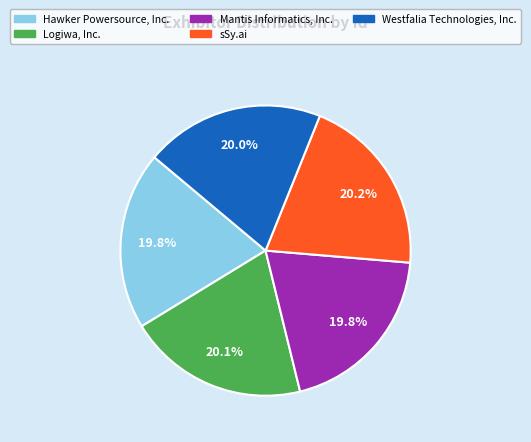

What portion of the pie excludes Logiwa, Inc.?

79.9%